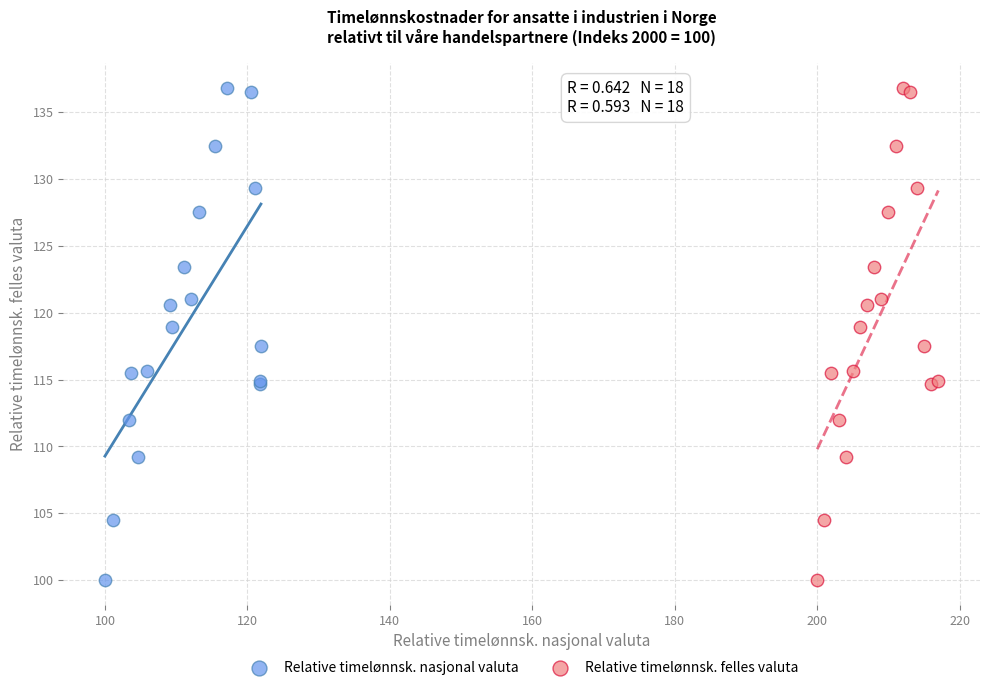

What are all the series names shown in the legend?

Relative timelønnsk. nasjonal valuta, Relative timelønnsk. felles valuta